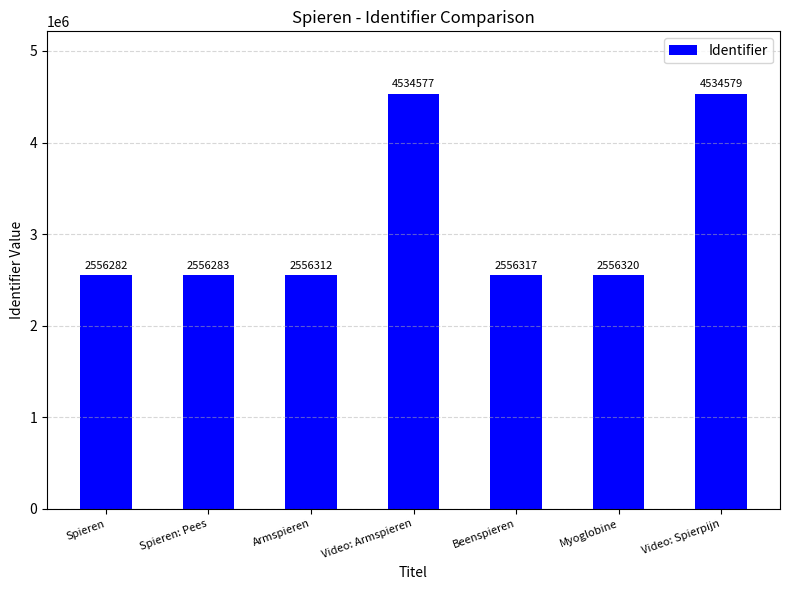

Reading left to right, extract all data points from this chart.

Spieren=2556282	Spieren: Pees=2556283	Armspieren=2556312	Video: Armspieren=4534577	Beenspieren=2556317	Myoglobine=2556320	Video: Spierpijn=4534579